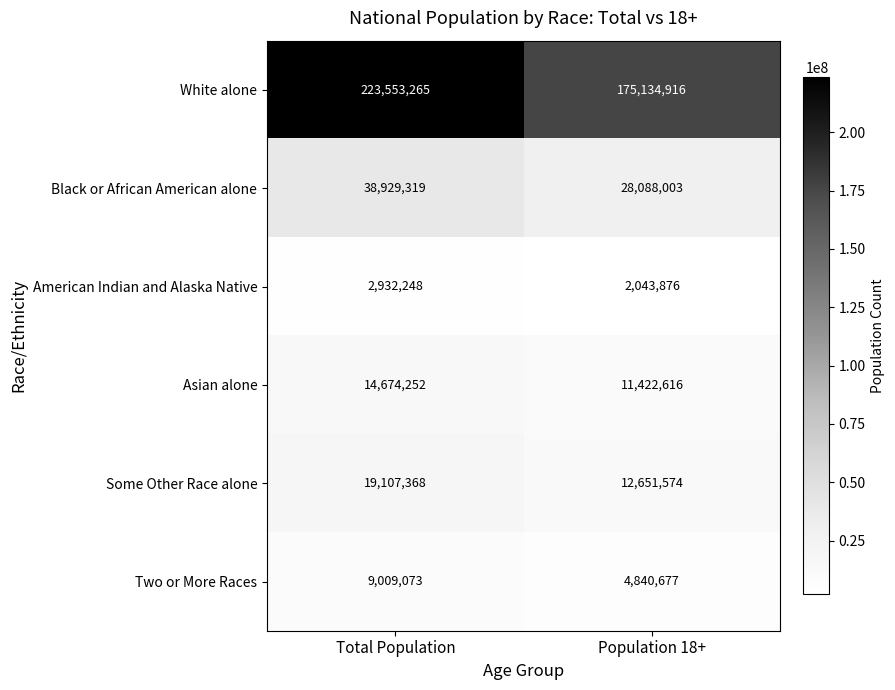

Which series changed the most between Total Population and Population 18+?

White alone